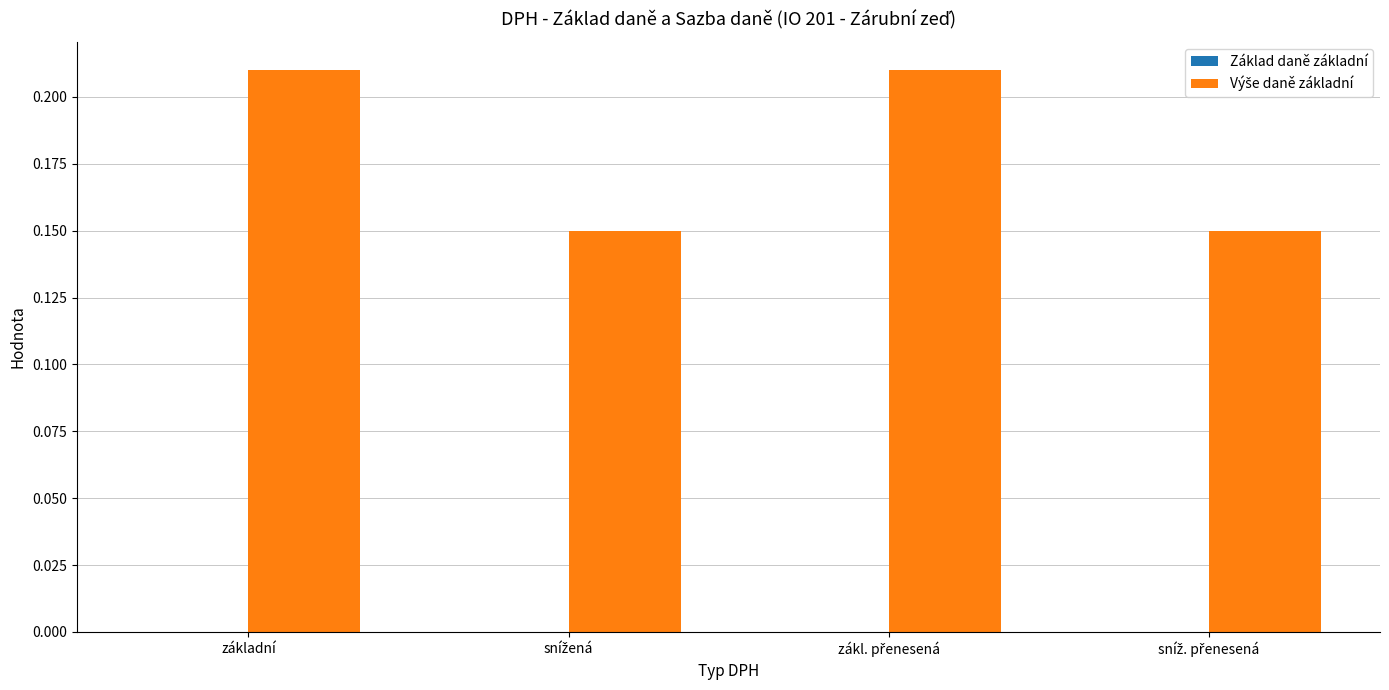

The chart shows a value of 0.3 at základní. True or false?

False